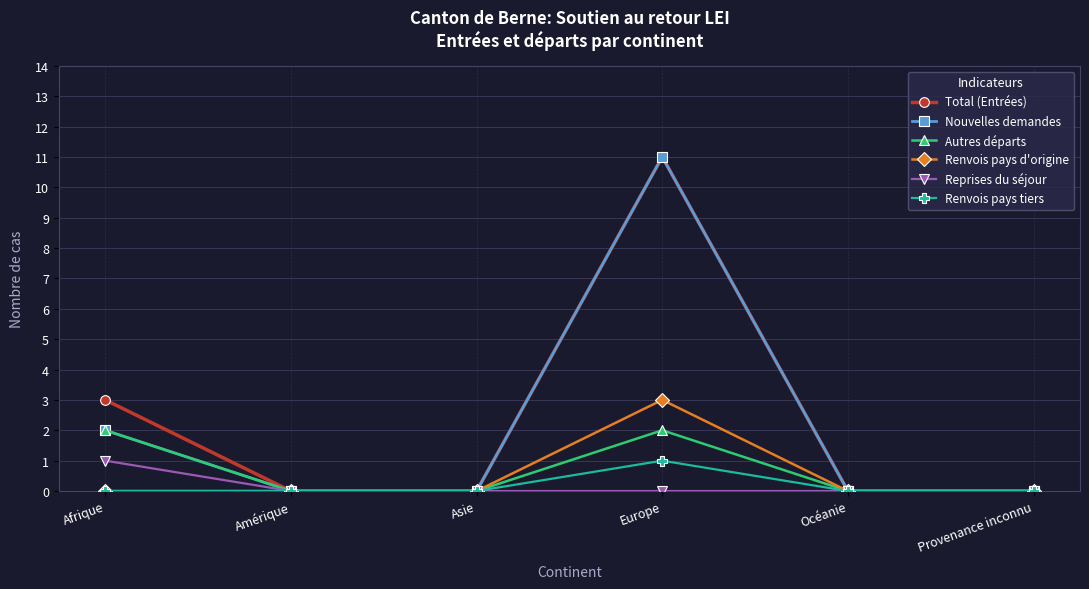

Reading right to left, extract all data points from this chart.

Total (Entrées): Provenance inconnu=0	Océanie=0	Europe=11	Asie=0	Amérique=0	Afrique=3
Nouvelles demandes: Provenance inconnu=0	Océanie=0	Europe=11	Asie=0	Amérique=0	Afrique=2
Autres départs: Provenance inconnu=0	Océanie=0	Europe=2	Asie=0	Amérique=0	Afrique=2
Renvois pays d'origine: Provenance inconnu=0	Océanie=0	Europe=3	Asie=0	Amérique=0	Afrique=0
Reprises du séjour: Provenance inconnu=0	Océanie=0	Europe=0	Asie=0	Amérique=0	Afrique=1
Renvois pays tiers: Provenance inconnu=0	Océanie=0	Europe=1	Asie=0	Amérique=0	Afrique=0